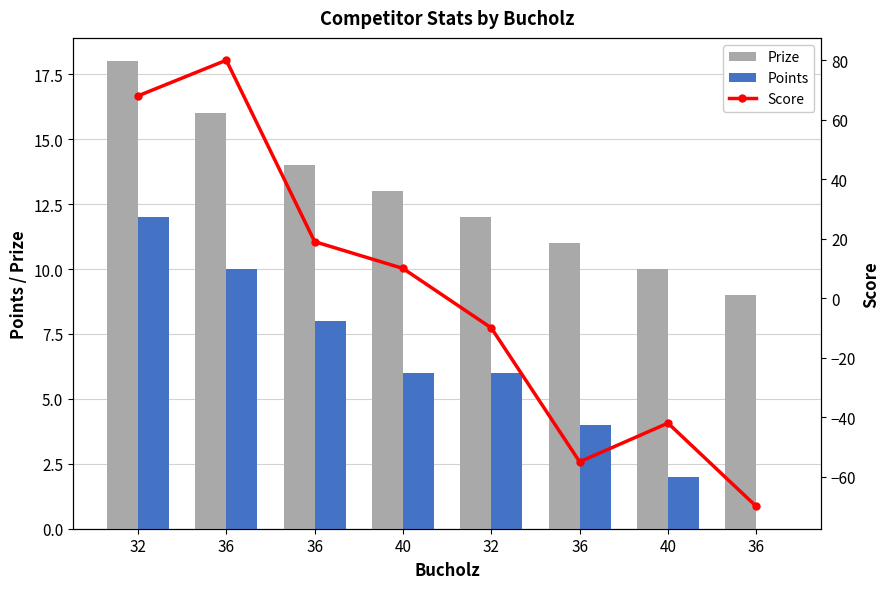

What are all the series names shown in the legend?

Prize, Points, Score